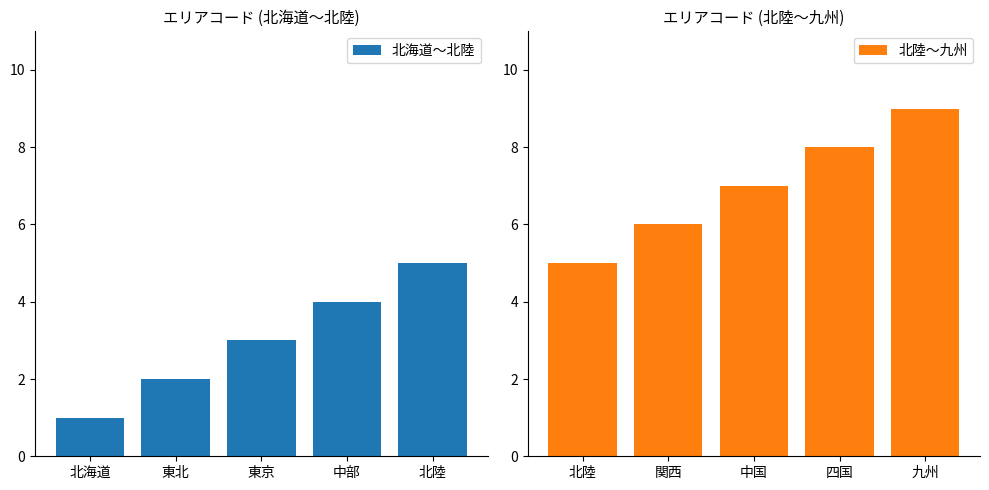

Which has a higher value, 北海道 or 東北?

東北